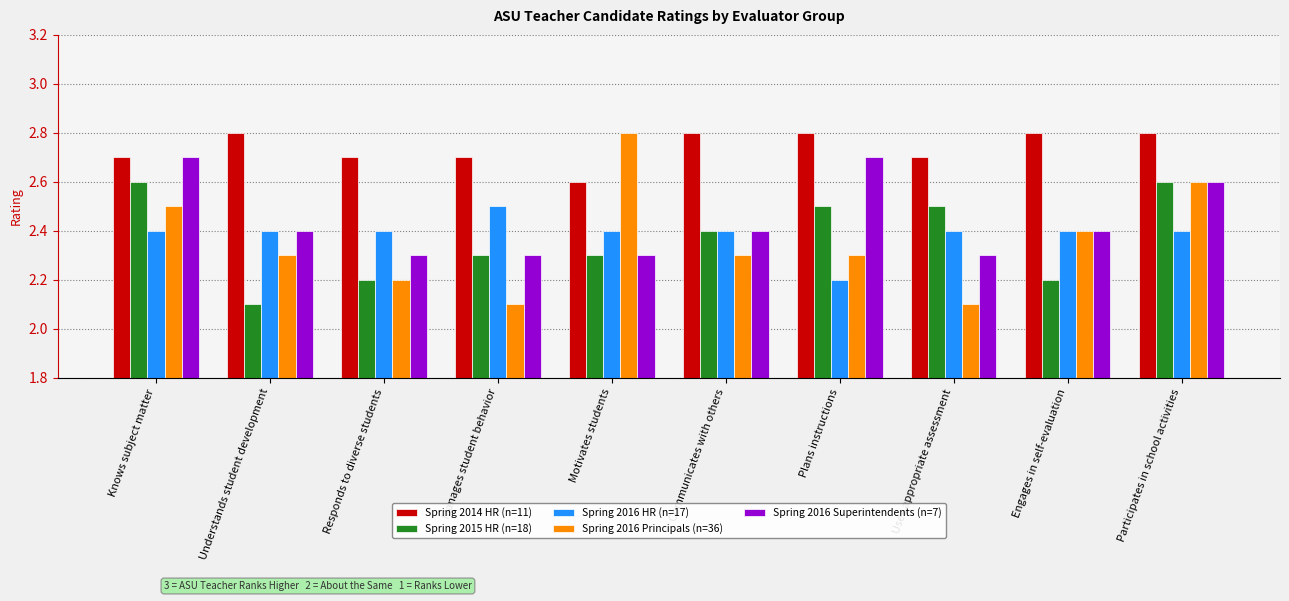

Which series has the largest total across all categories?

Spring 2014 HR (n=11)